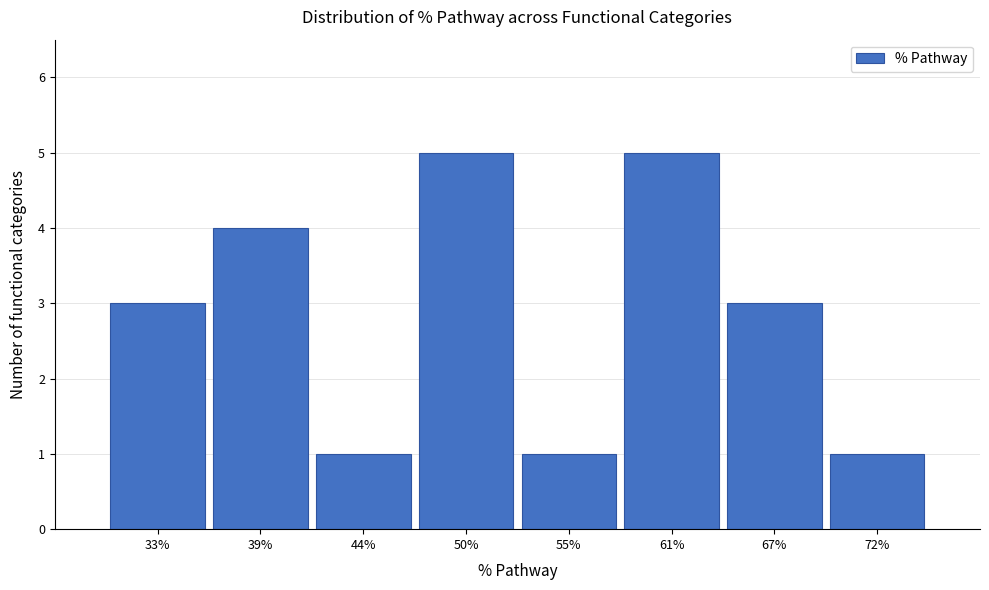

Reading right to left, transcribe all the data shown in this chart.

1	3	5	1	5	1	4	3